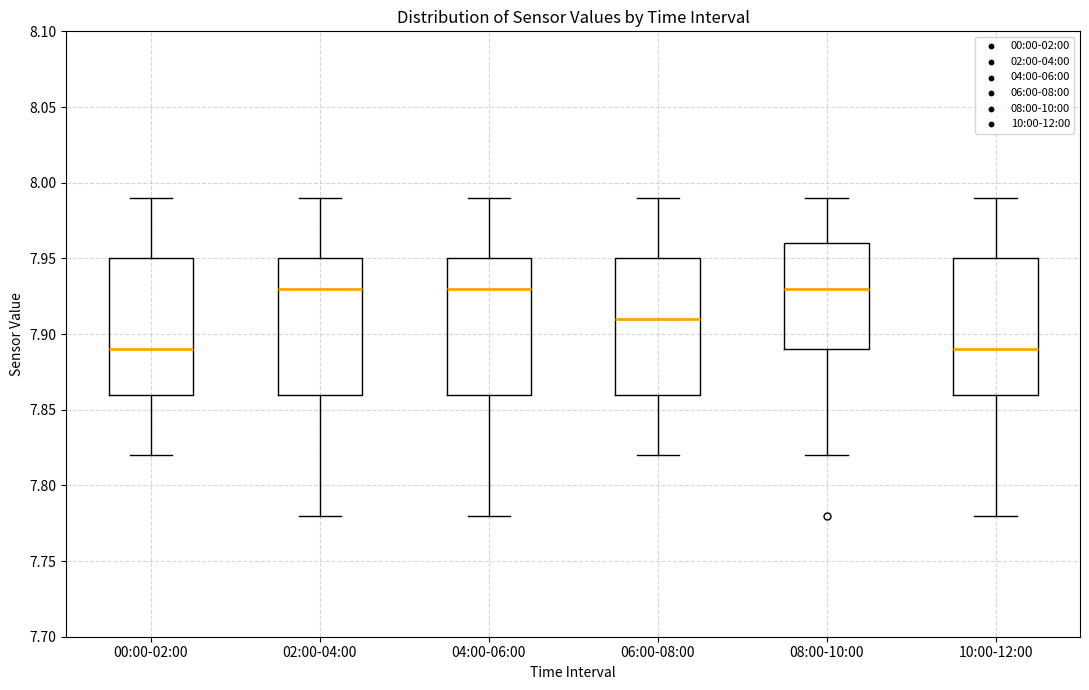

Reading left to right, transcribe this box plot: for each box, give where its median line is, the range the box spans, and where its two whiskers end, as read against the y-axis. The values are not printed on the chart, so give them approximately, as read against the axis.

00:00-02:00: median 7.89, box 7.86 to 7.95, whiskers 7.82 to 7.99
02:00-04:00: median 7.93, box 7.86 to 7.95, whiskers 7.78 to 7.99
04:00-06:00: median 7.93, box 7.86 to 7.95, whiskers 7.78 to 7.99
06:00-08:00: median 7.91, box 7.86 to 7.95, whiskers 7.82 to 7.99
08:00-10:00: median 7.93, box 7.89 to 7.96, whiskers 7.82 to 7.99
10:00-12:00: median 7.89, box 7.86 to 7.95, whiskers 7.78 to 7.99